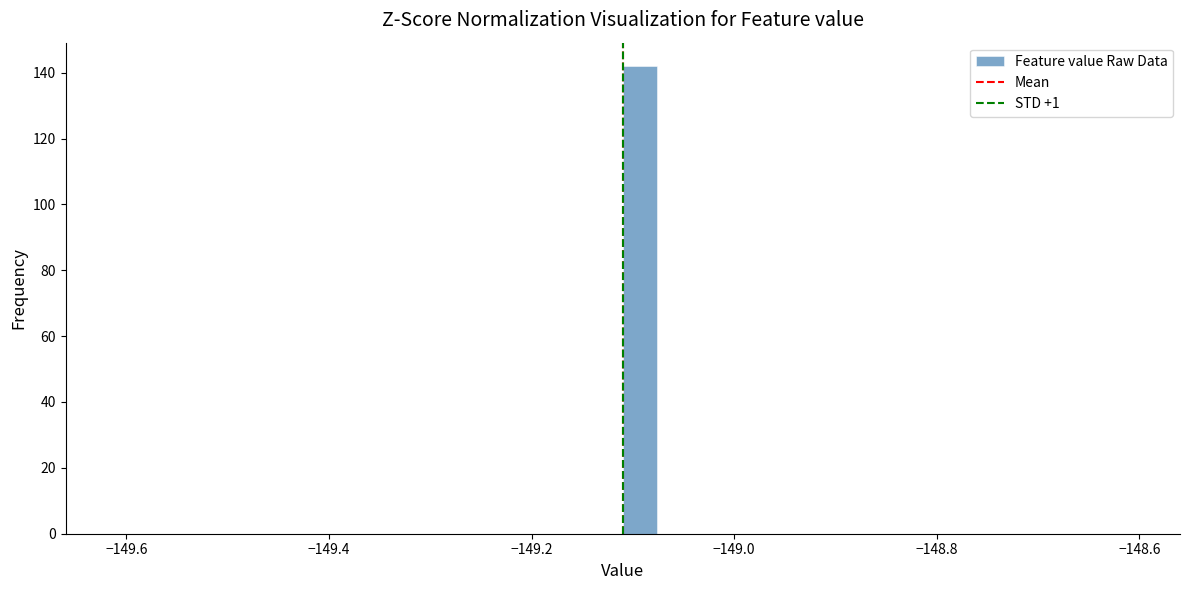

Around what value on the x-axis is the tallest bar? Give the approximate position of its centre, as read against the axis.

-149.10